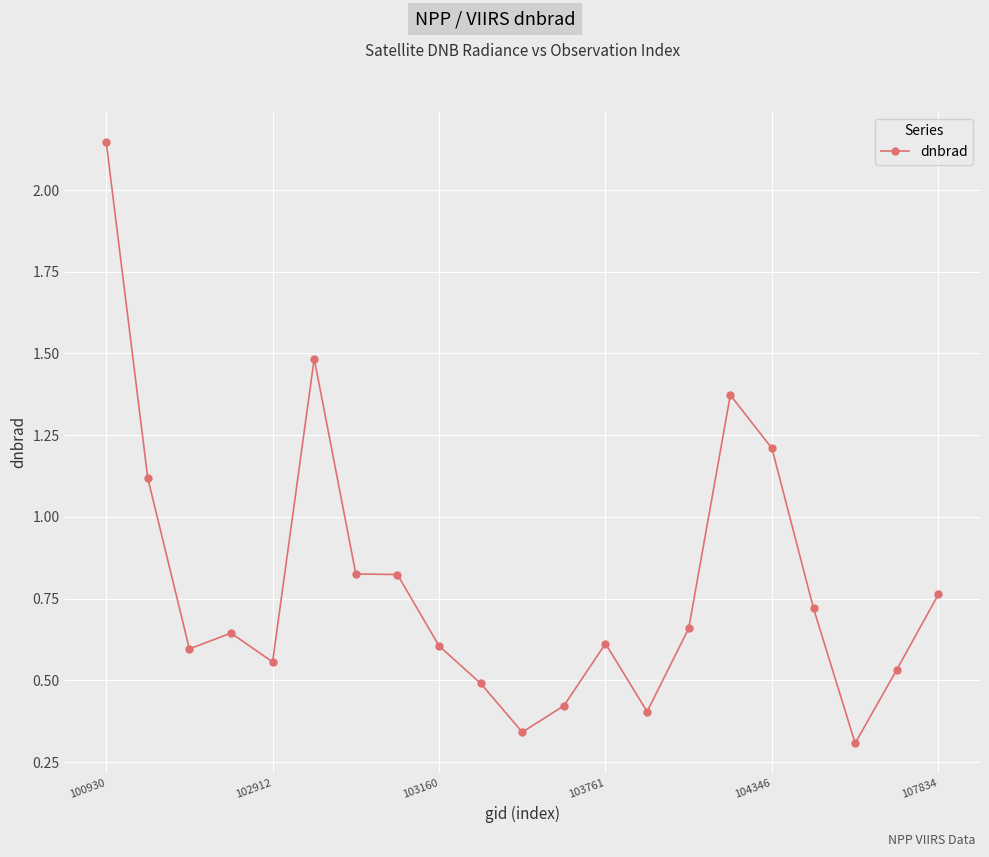

What is the difference between the maximum and second lowest values?

1.8